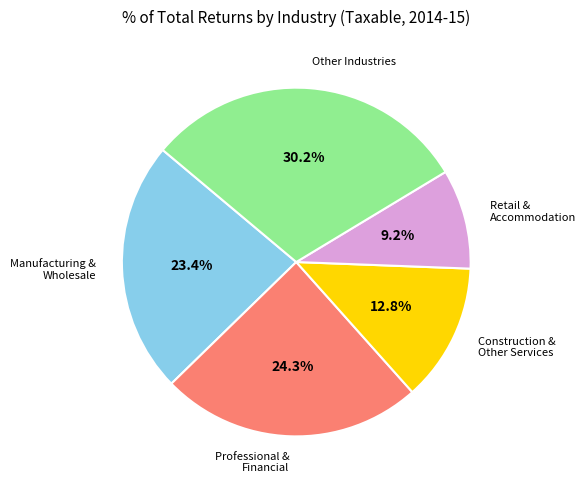

Is there a majority slice in this chart?

No